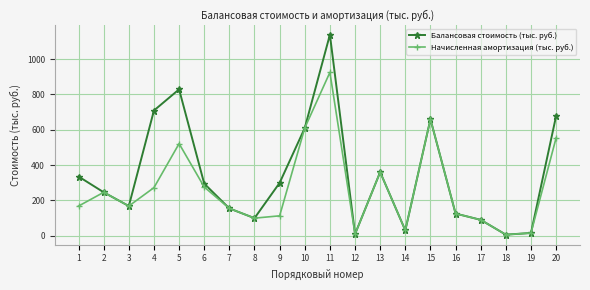

What is the minimum value shown in the chart?

5.3